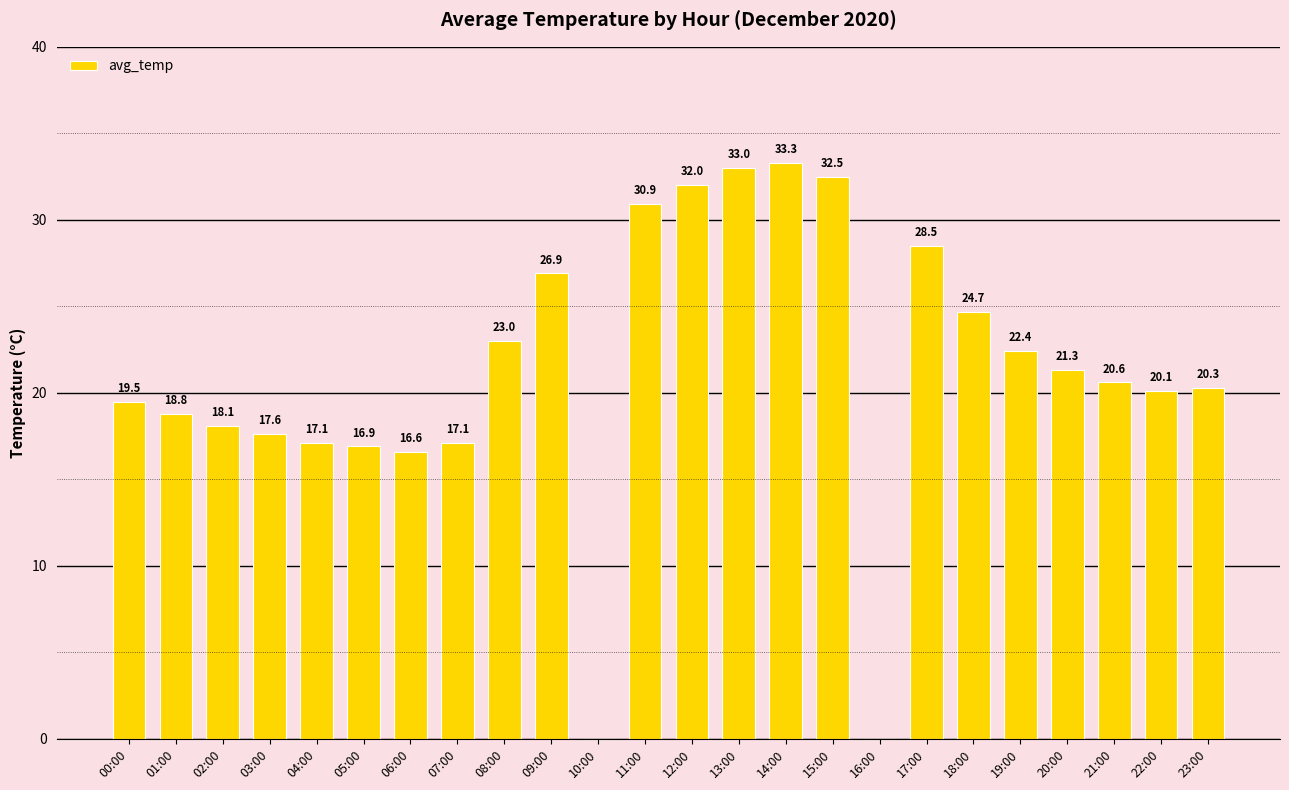

What is the maximum value shown in the chart?

33.3